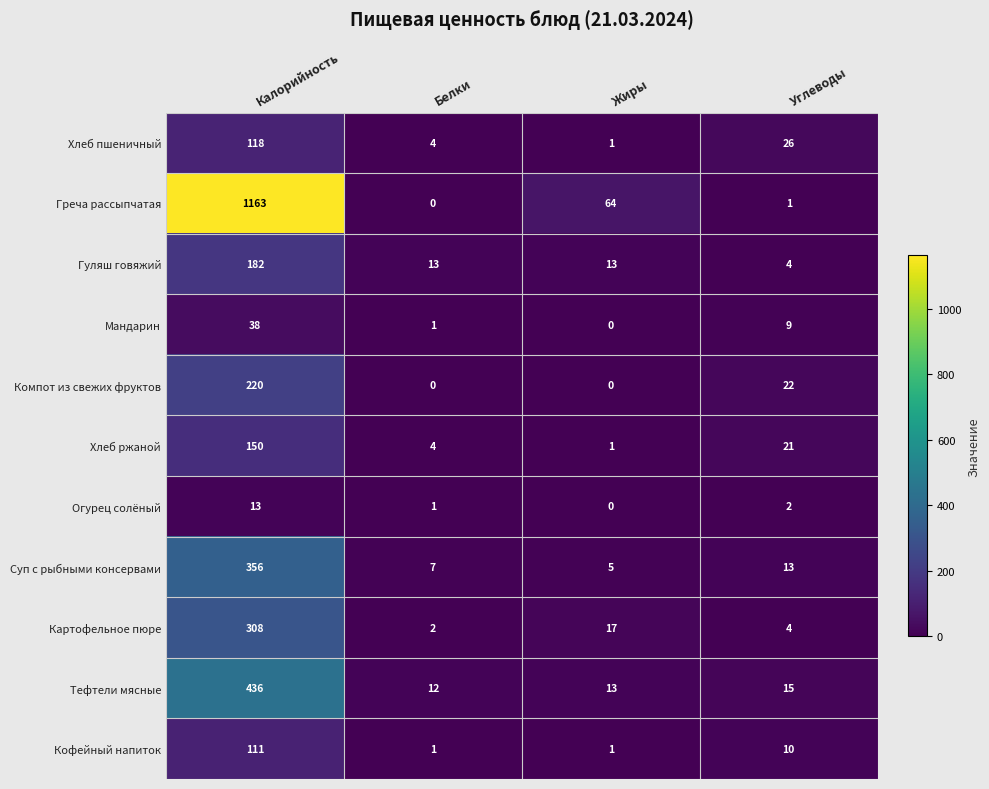

Is it true that Компот из свежих фруктов equals 69 at Жиры?

False